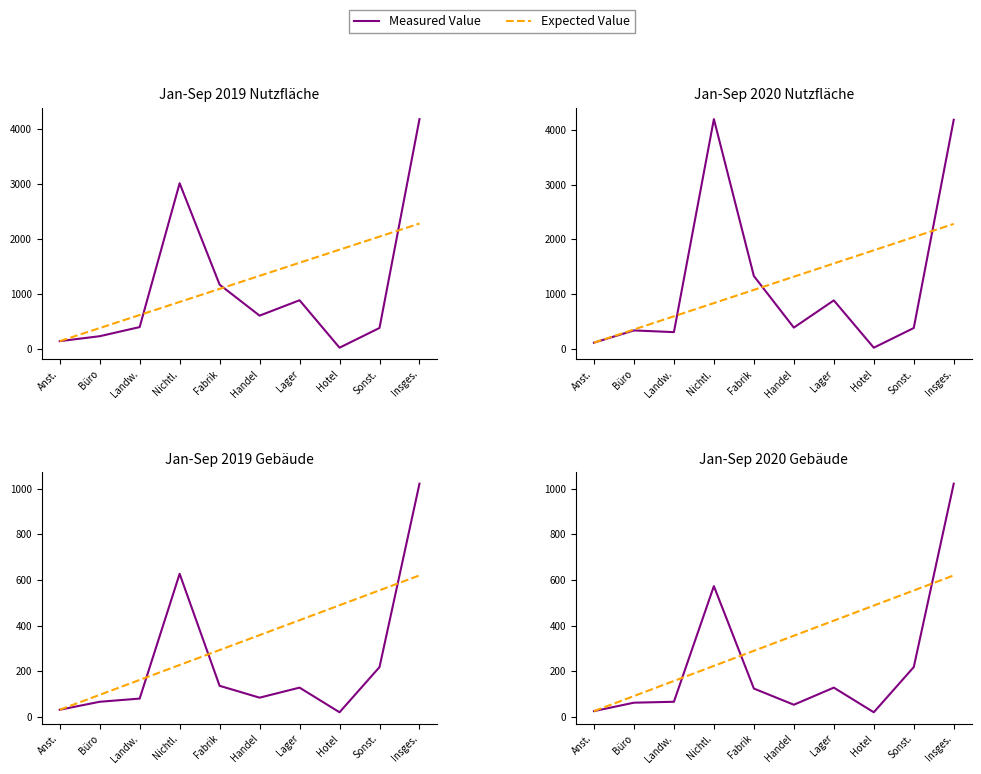

Reading right to left, extract all data points from this chart.

Measured Value: 1022.0	218.0	20.0	128.0	53.0	124.0	573.0	66.0	62.0	25.0
Expected Value: 620.0	553.9	487.8	421.7	355.6	289.4	223.3	157.2	91.1	25.0